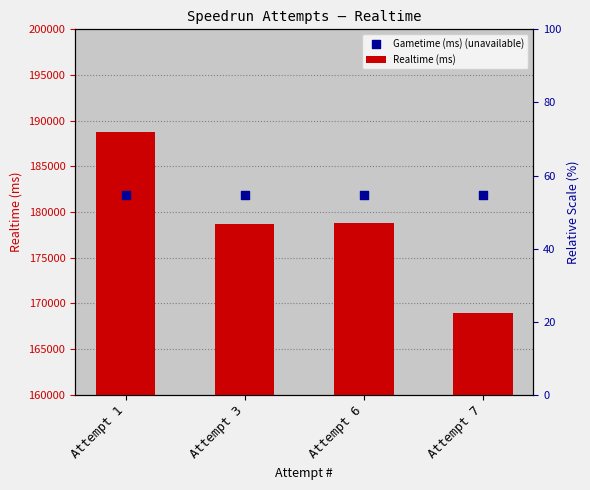

Is the value of Gametime (ms) (unavailable) at Attempt 3 greater than the value of Realtime (ms) at Attempt 1?

No